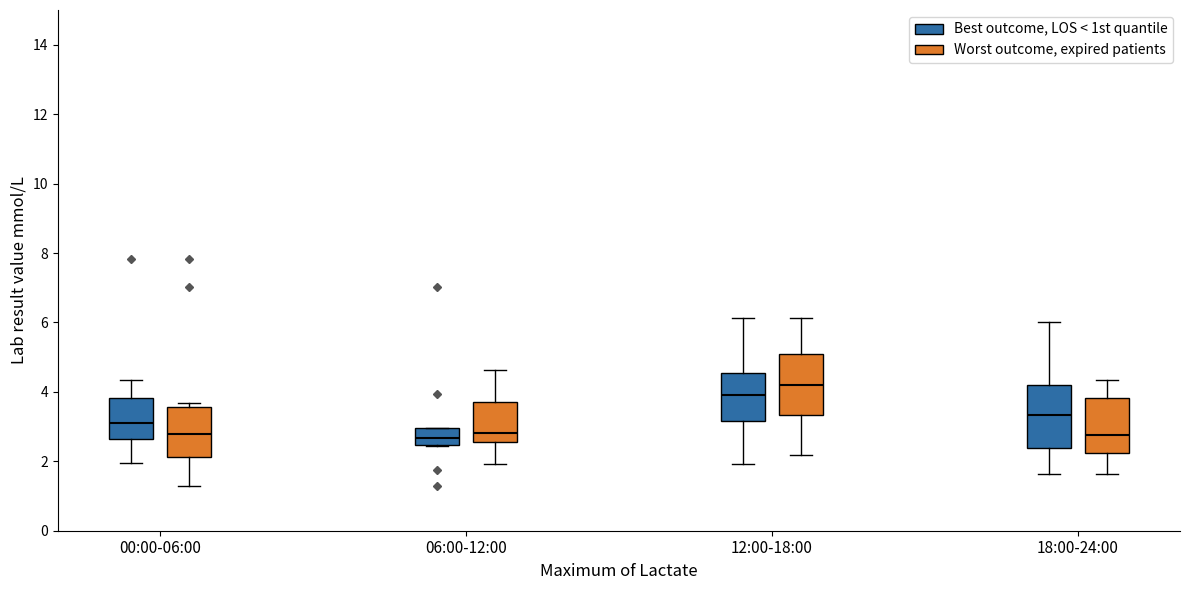

Where is the upper edge of the box for 12:00-18:00 (Worst outcome, expired patients) on the y-axis? The values are not printed on the chart, so give them approximately, as read against the axis.

5.0